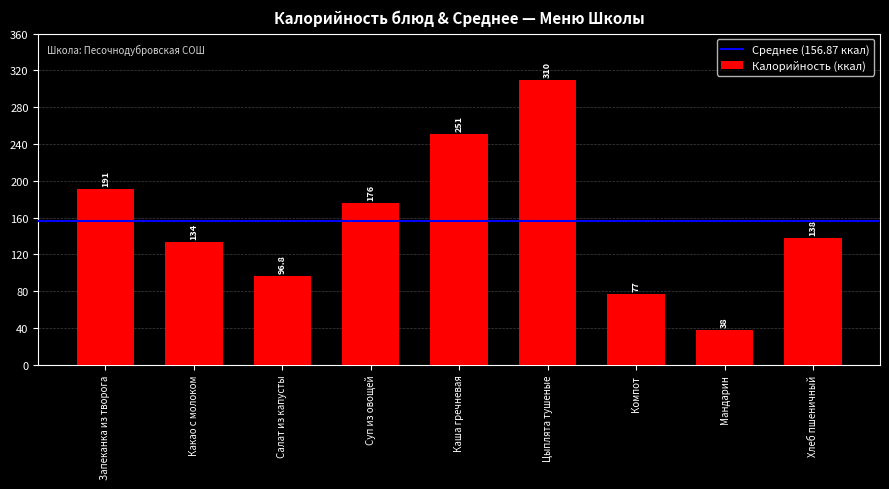

What is the label of the 9th bar from the left?

Хлеб пшеничный